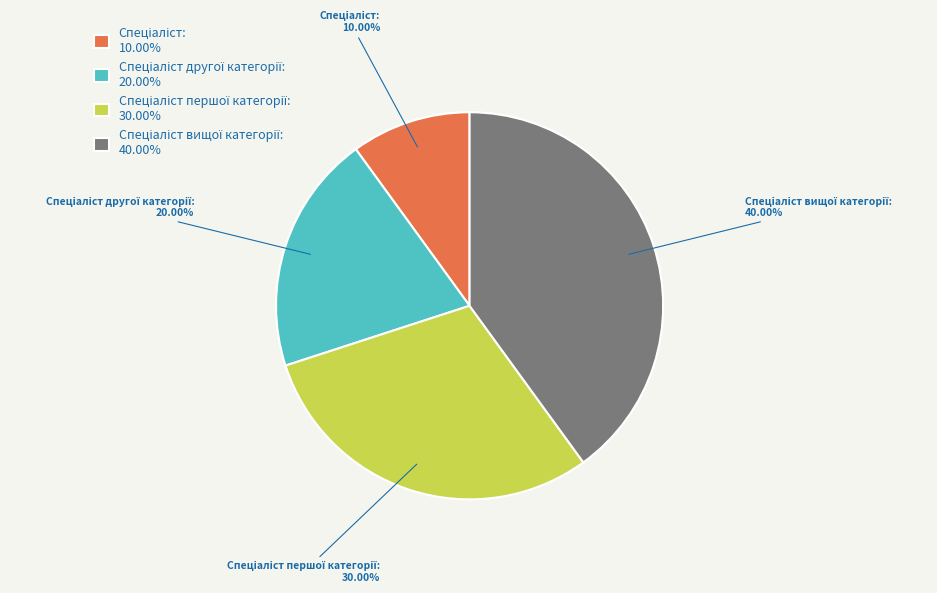

To the nearest percent, what is the difference between the largest and smallest slice percentages?

30%